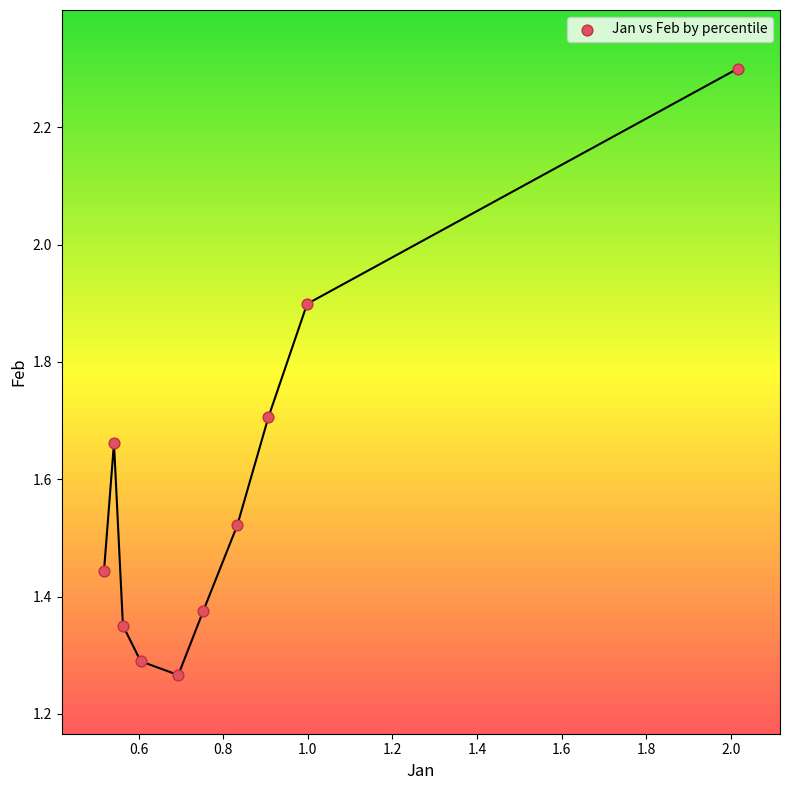

What is the average Y value?

1.6